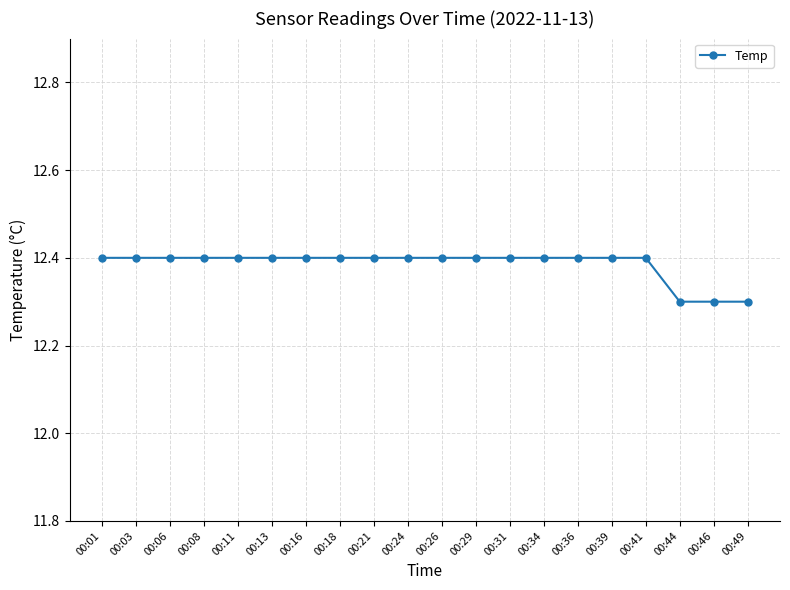

Approximately how many times larger is the value at 00:24 compared to 00:29?

1.0